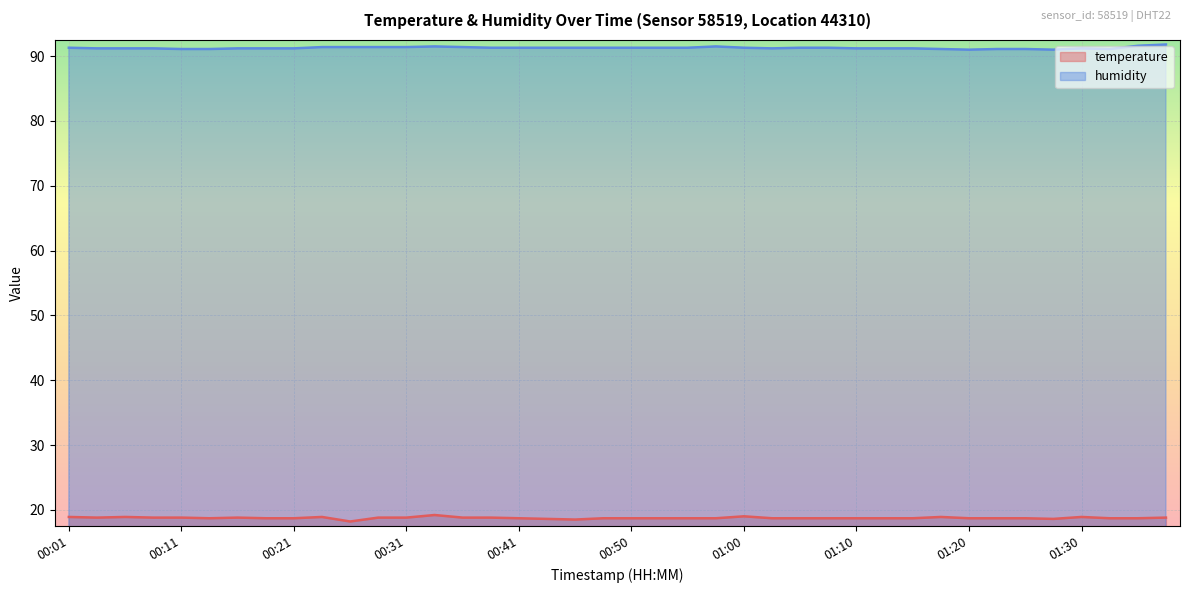

What is the label of the 19th point from the right?

00:53